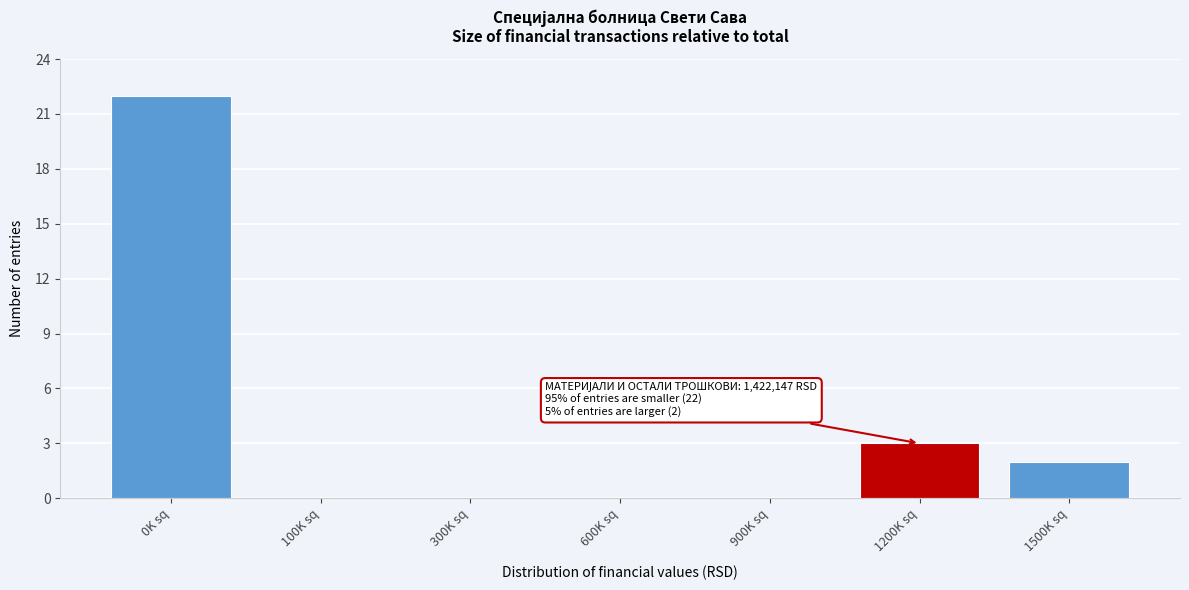

Reading right to left, extract all data points from this chart.

1500K sq=2	1200K sq=3	900K sq=0	600K sq=0	300K sq=0	100K sq=0	0K sq=22